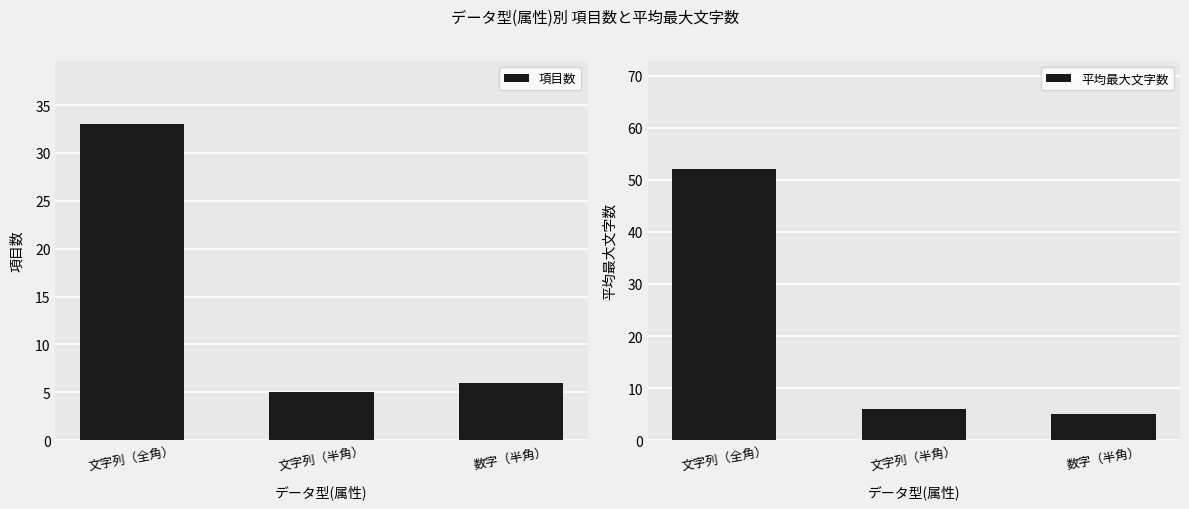

List the labels in order of 項目数 value, smallest first.

文字列（半角）, 数字（半角）, 文字列（全角）